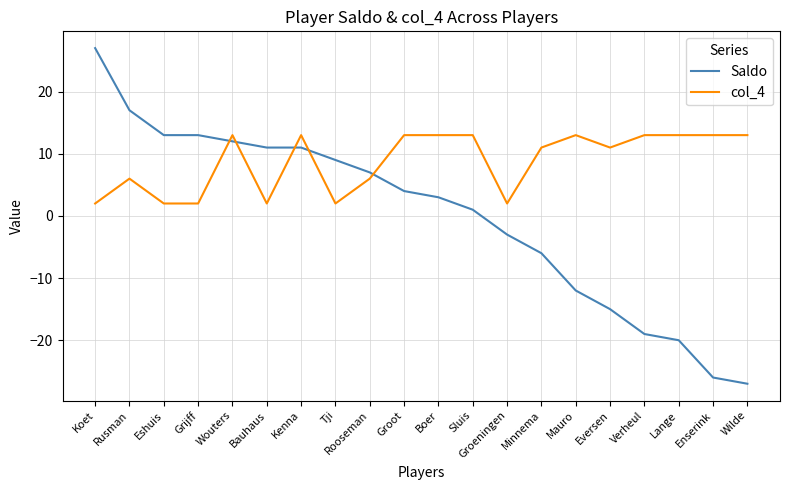

How many positive values does the Saldo series have?

12